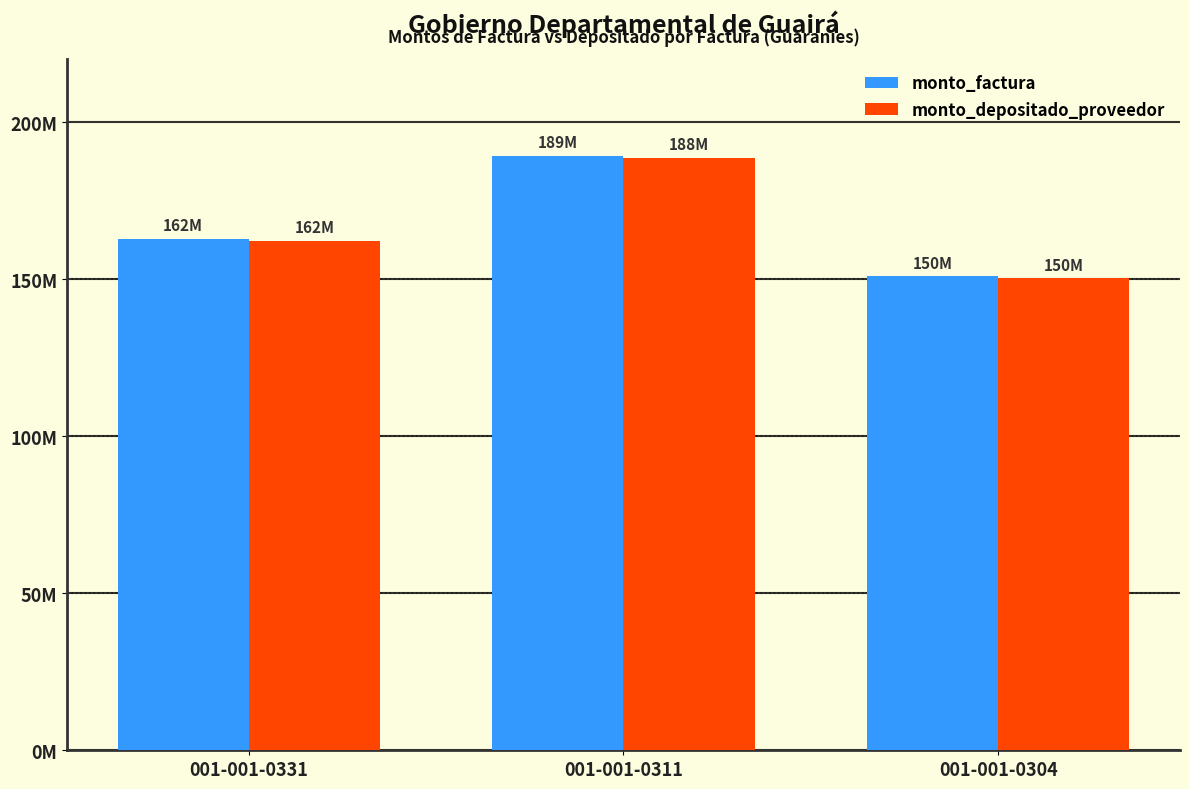

True or false: monto_factura has a value of 189270389 at 001-001-0311.

True